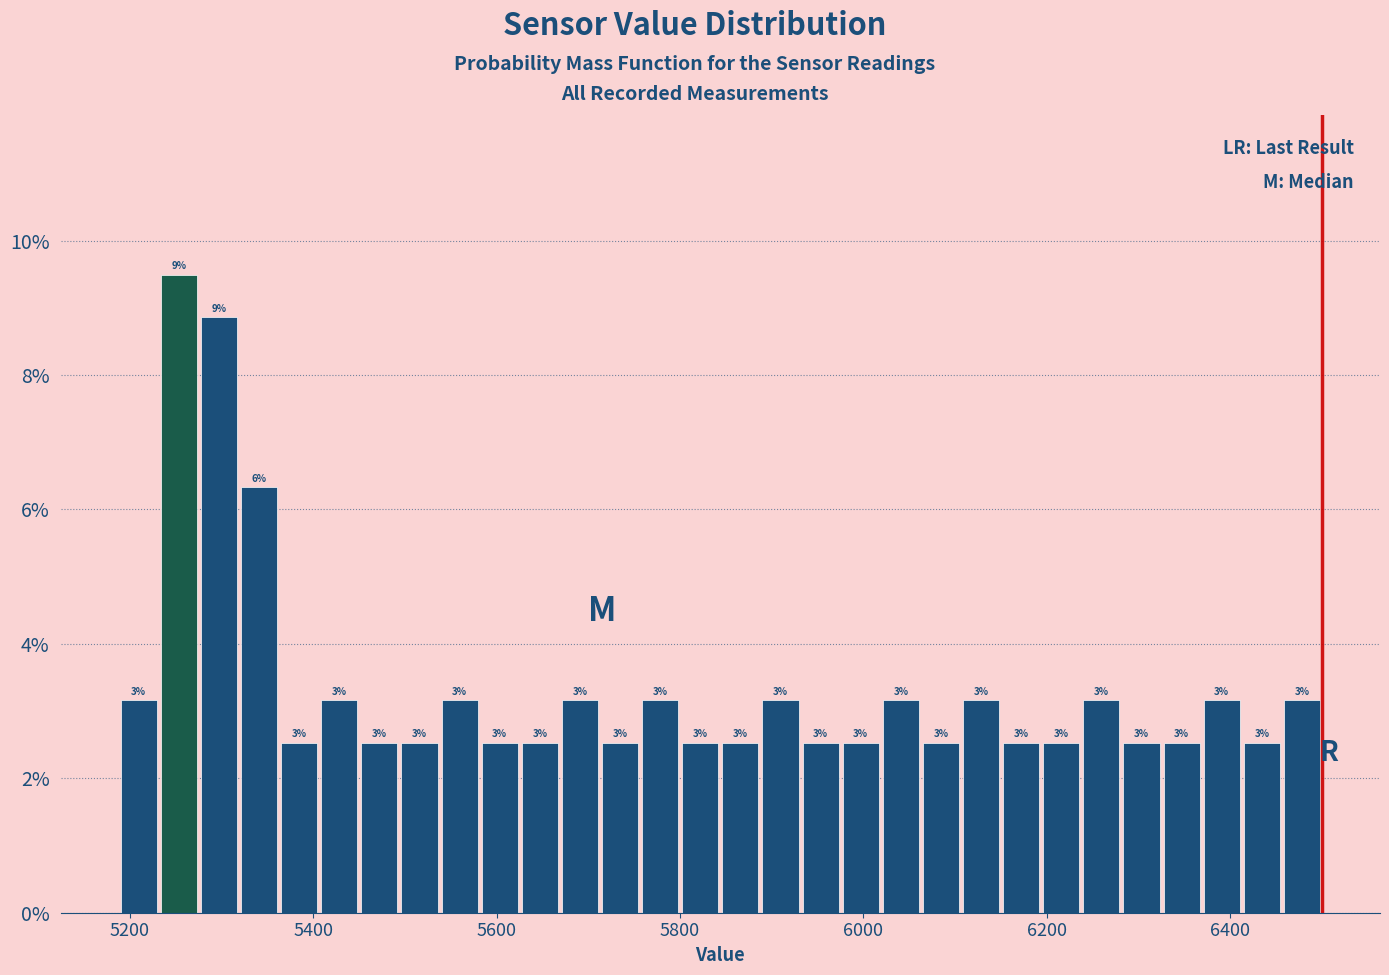

Around what value on the x-axis is the tallest bar? Give the approximate position of its centre, as read against the axis.

5260